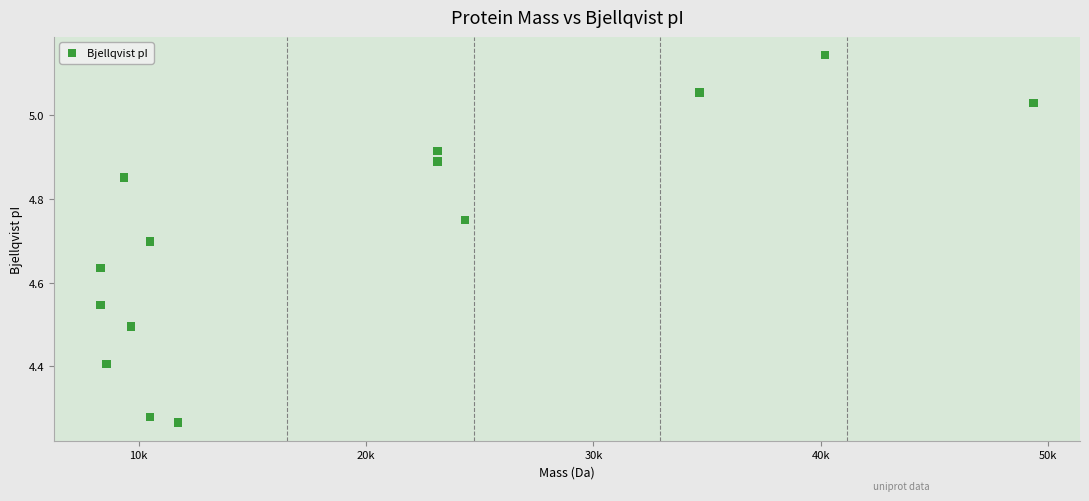

What is the range of X values (max minus min)?

41023.9